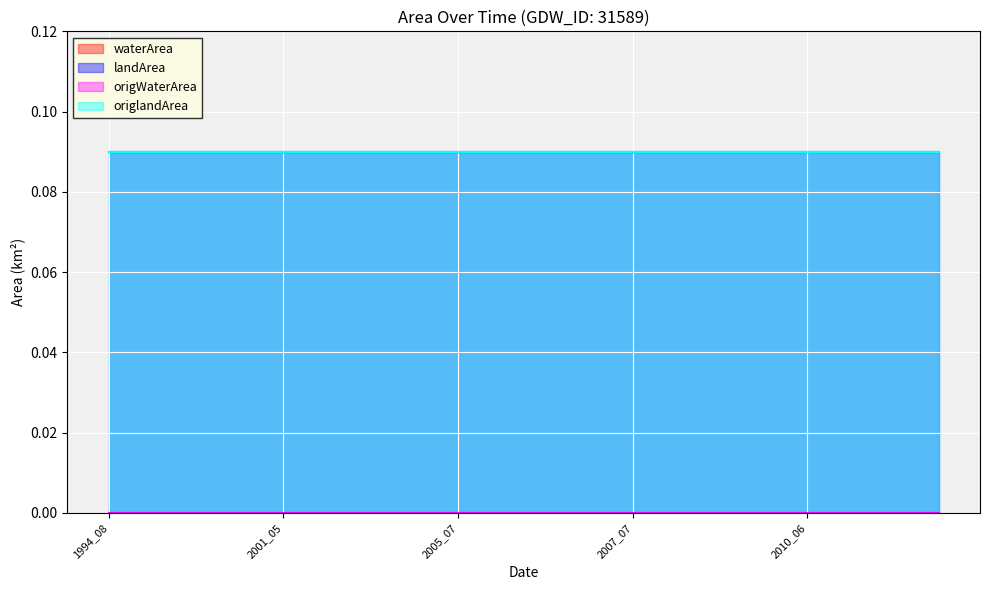

Between 2007_07 and 2012_05, which series saw the biggest shift?

waterArea